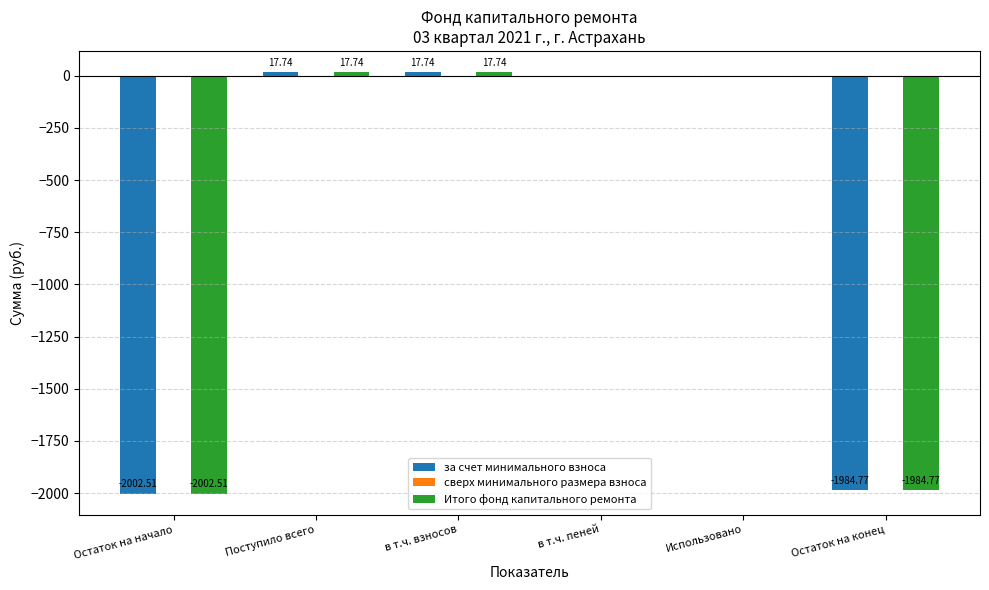

What is the total value across all series at Остаток на начало?

-4005.0